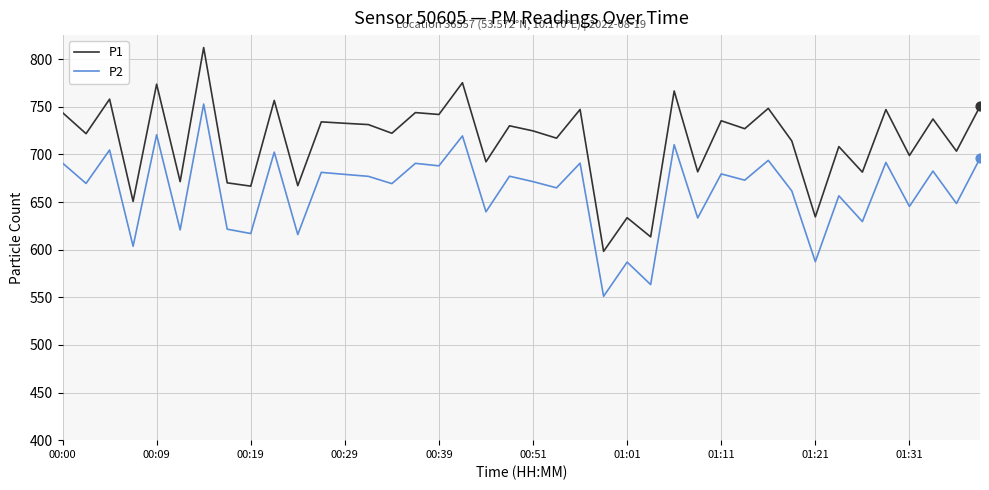

Which series has the largest total across all categories?

P1